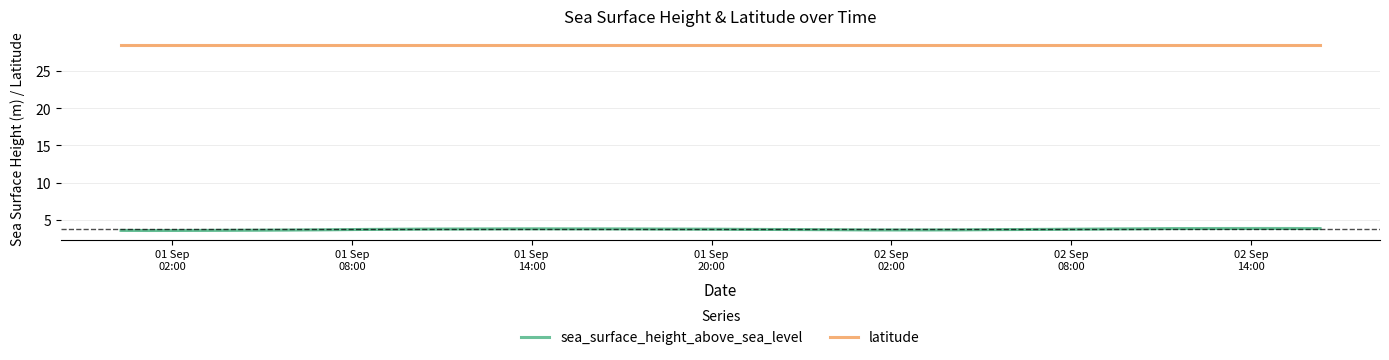

What is the difference between the second highest and second lowest values in the sea_surface_height_above_sea_level series?

0.3